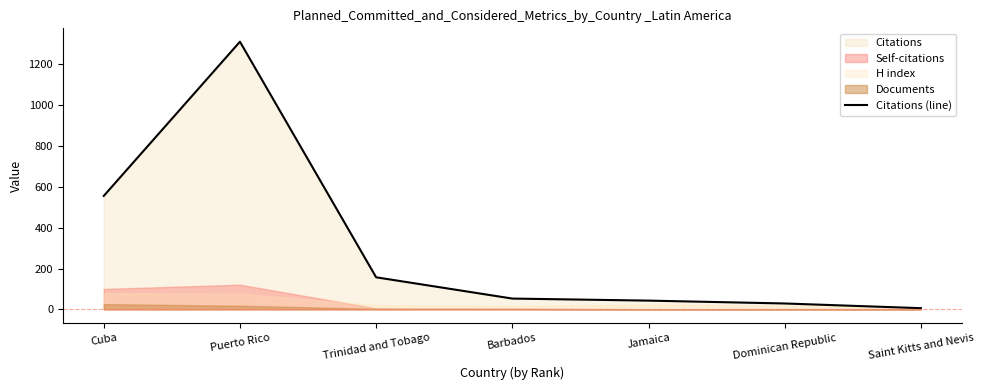

Reading right to left, what are all the values shown in this chart?

Saint Kitts and Nevis=6	Dominican Republic=29	Jamaica=43	Barbados=53	Trinidad and Tobago=157	Puerto Rico=1309	Cuba=555